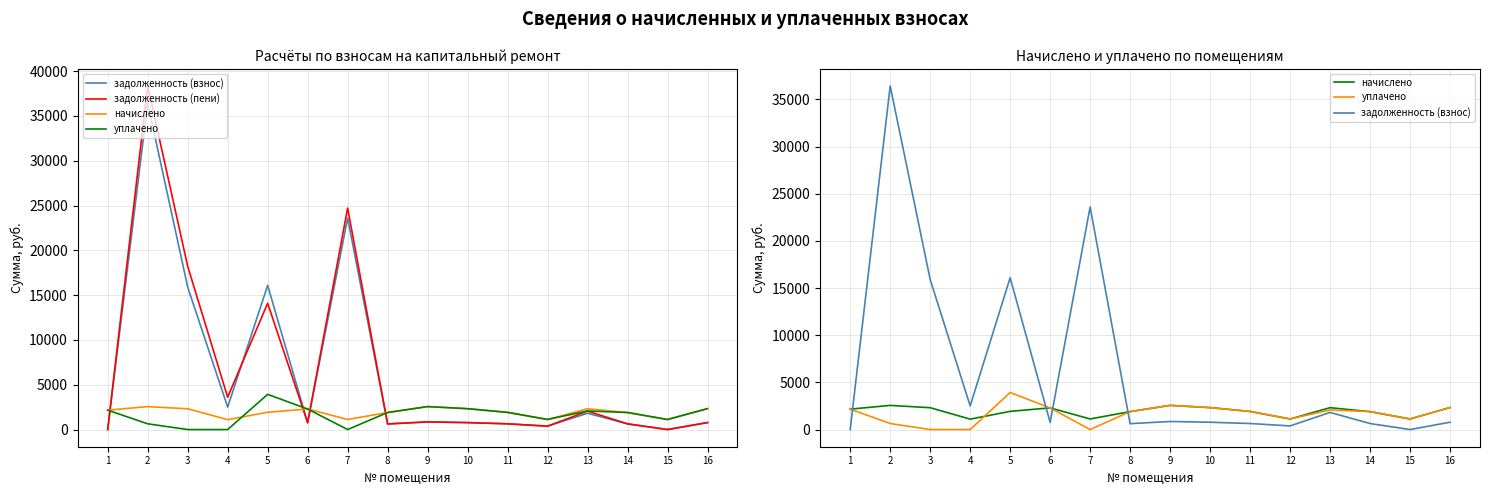

What is the average value of the начислено series?

1936.4